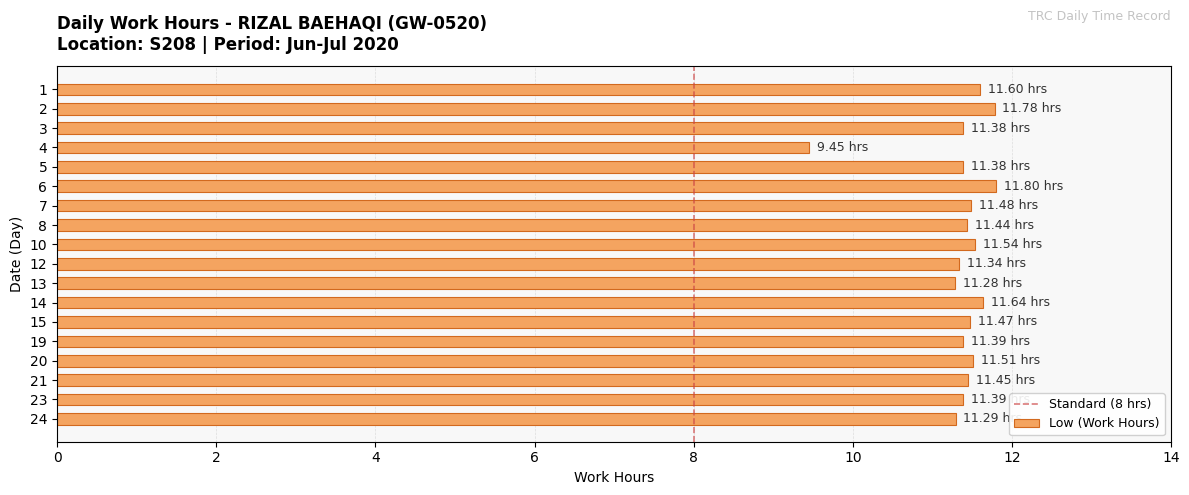

Does the chart contain any negative values?

No